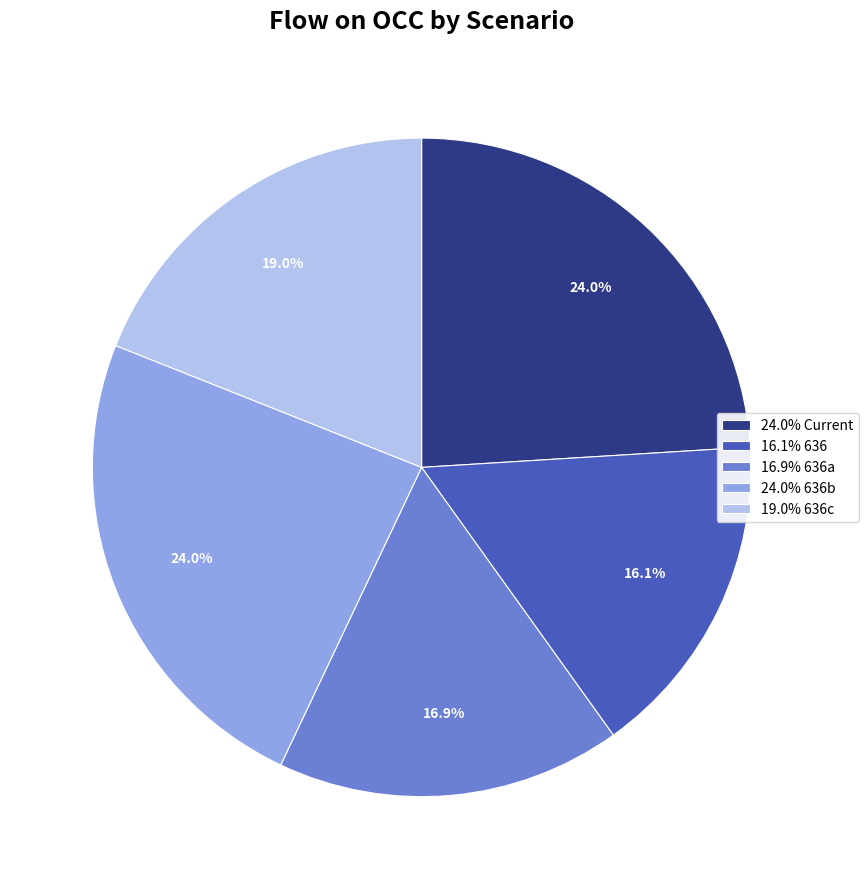

What is the smallest slice in the pie chart?

16.1% 636